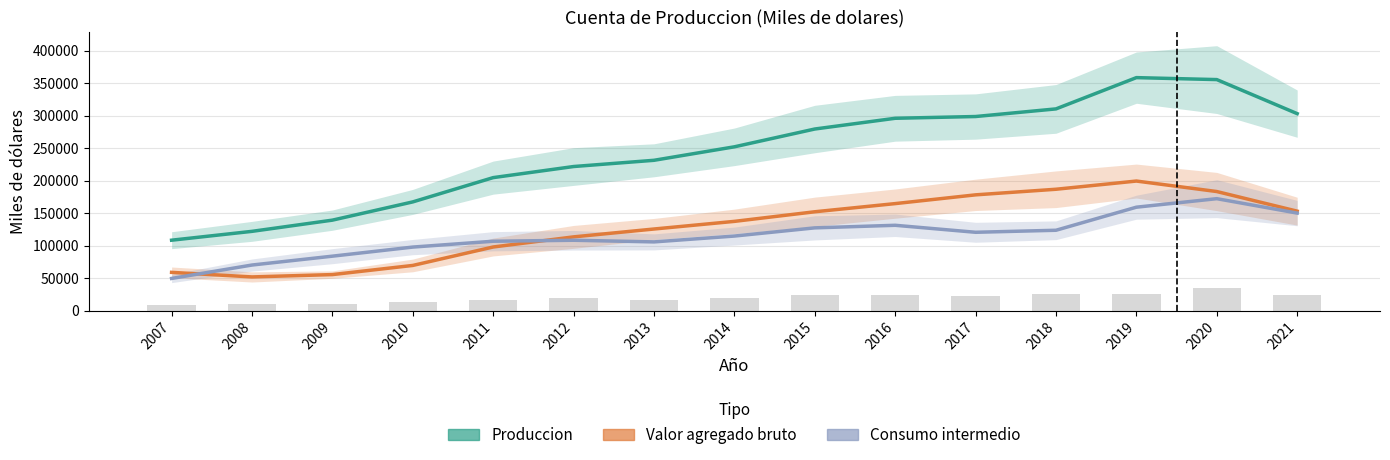

What is the difference between the Produccion values at 2014 and 2013?

20760.0